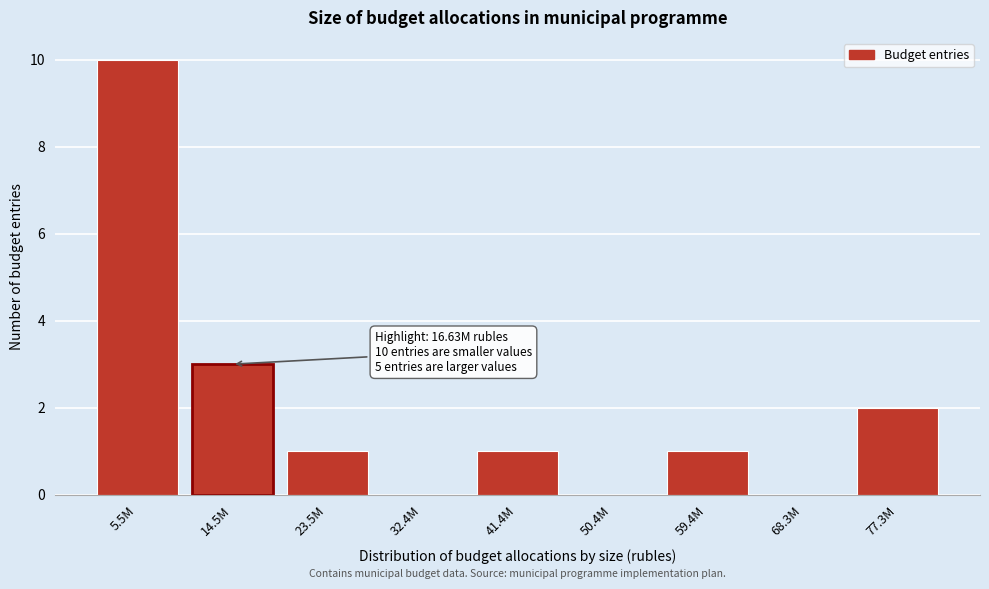

Reading left to right, extract all data points from this chart.

5.5M=10	14.5M=3	23.5M=1	32.4M=0	41.4M=1	50.4M=0	59.4M=1	68.3M=0	77.3M=2